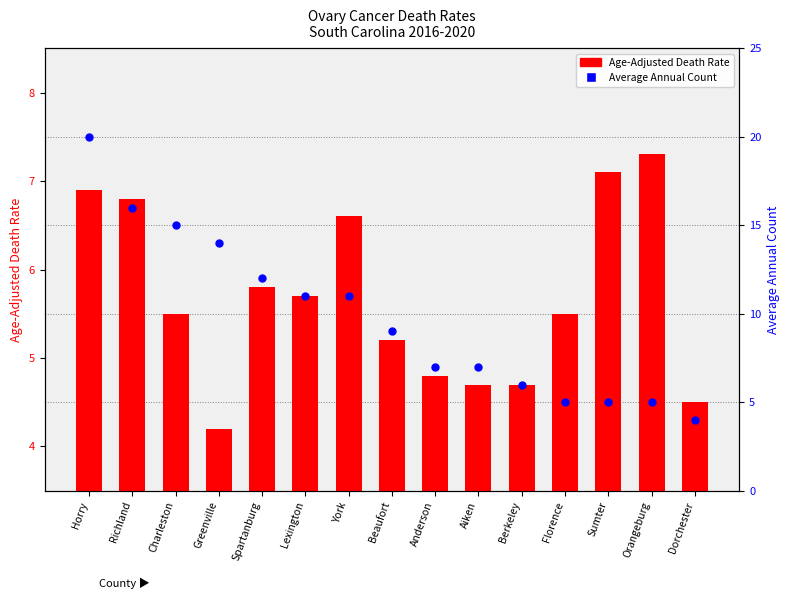

Which series contains the lowest Y value?

Average Annual Count